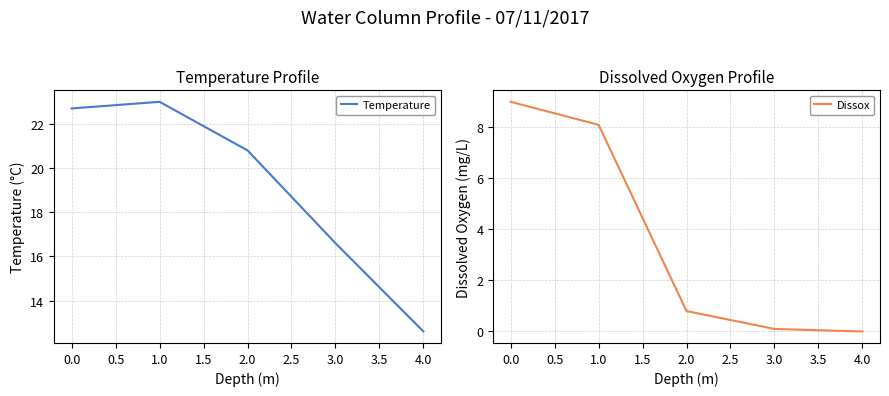

What is the highest value of the Temperature series?

23.0